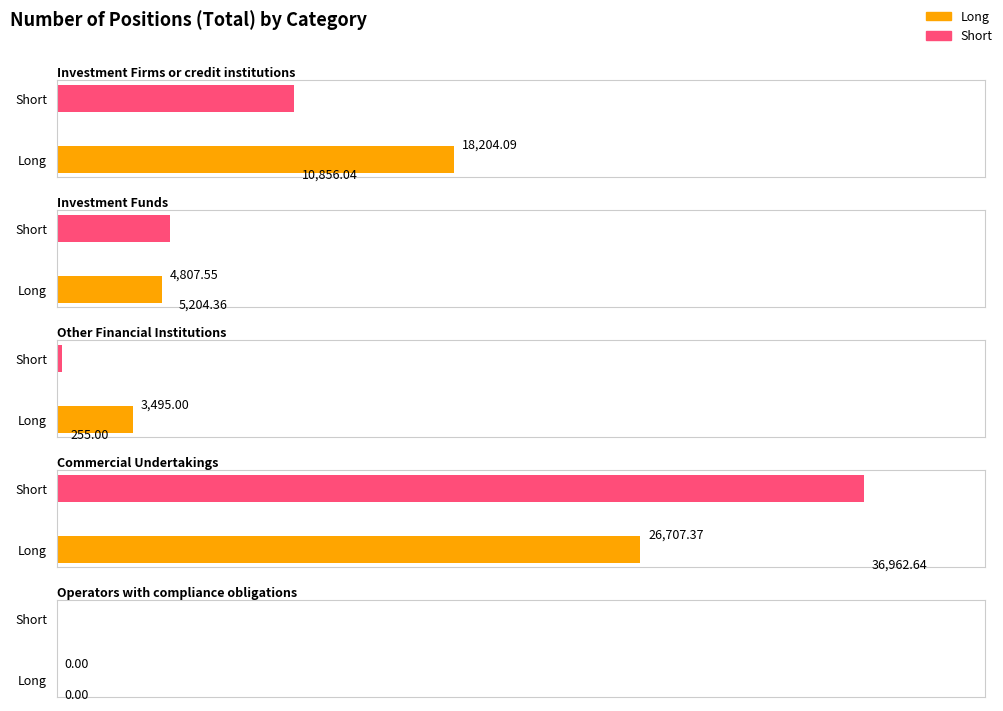

What is the sum of all Long values?

53214.0